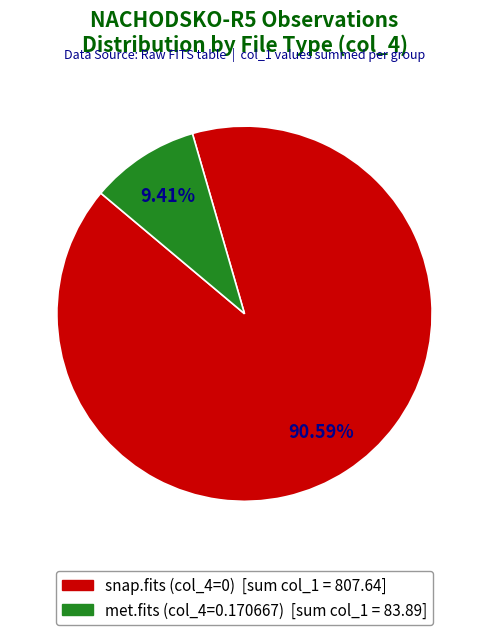

Is there a majority slice in this chart?

Yes